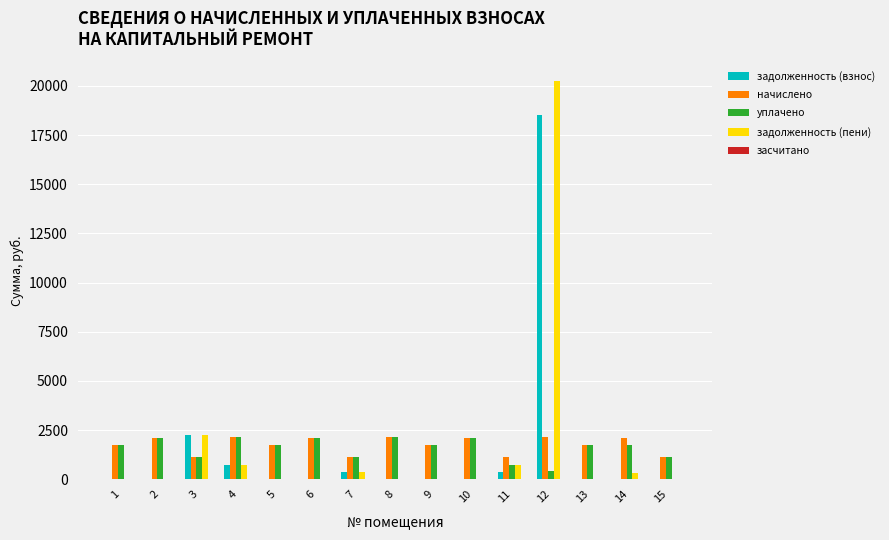

At which category is the sum across all series the highest?

12